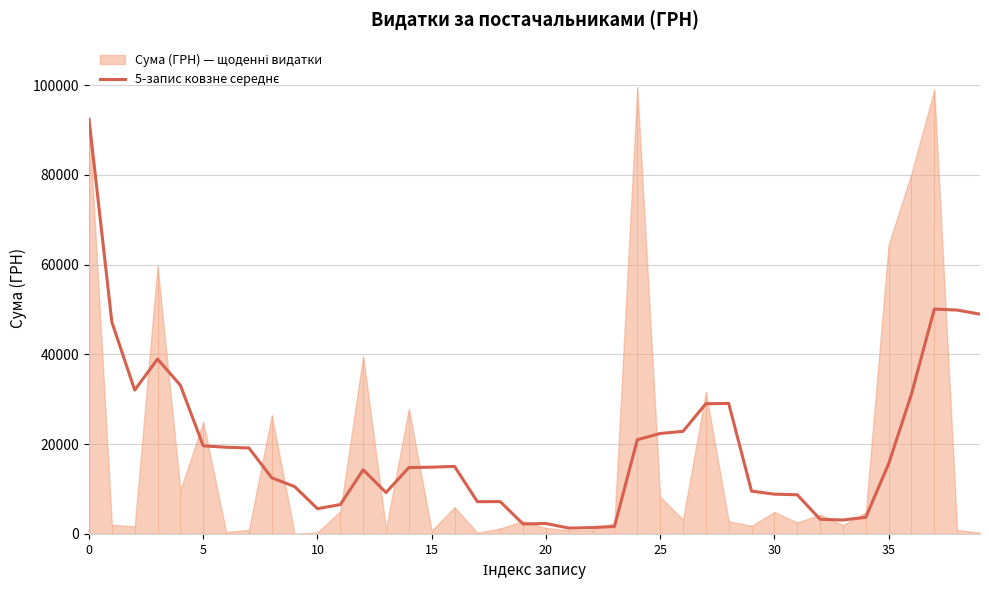

Reading right to left, what are all the values shown in this chart?

48961.1	49865.1	50088.0	31148.0	15609.8	3699.6	3101.6	3266.8	8726.0	8855.1	9534.5	29074.5	29001.7	22852.9	22372.5	20982.9	1658.9	1416.5	1299.3	2329.1	2208.3	7201.1	7184.3	15048.3	14869.2	14789.3	9223.2	14279.7	6540.3	5621.6	10551.3	12494.5	19150.4	19308.6	19625.2	33112.3	38958.0	32043.3	47225.0	92400.0